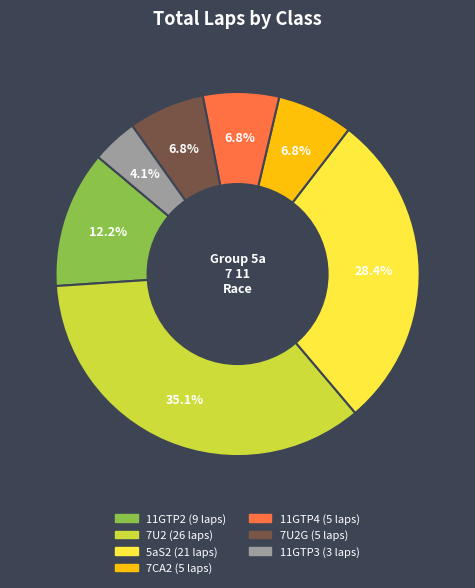

Is there any slice that represents more than half of the pie?

No